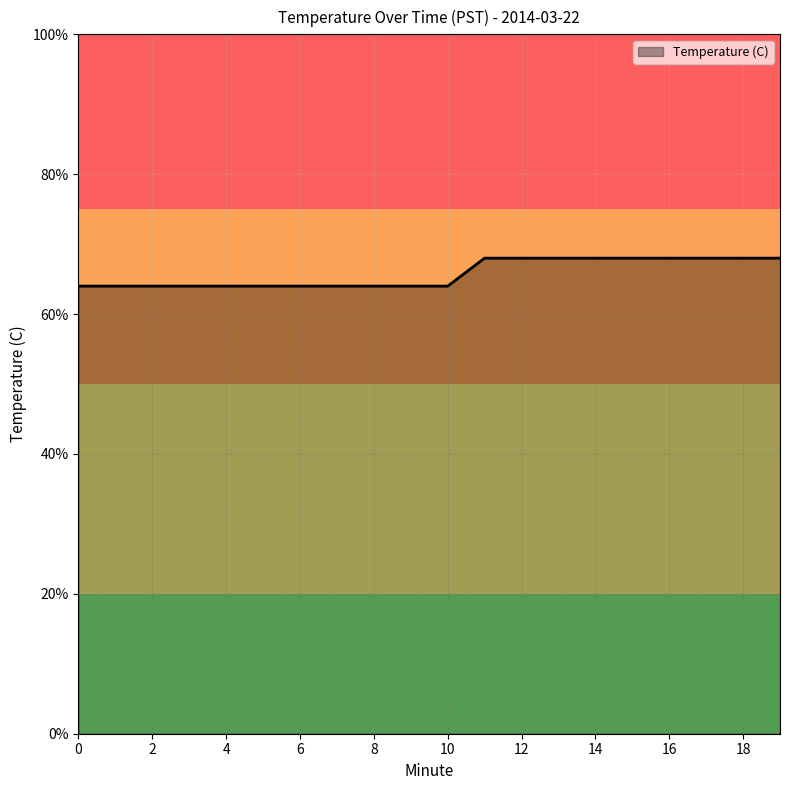

Is this an area chart (filled region under the line)?

Yes